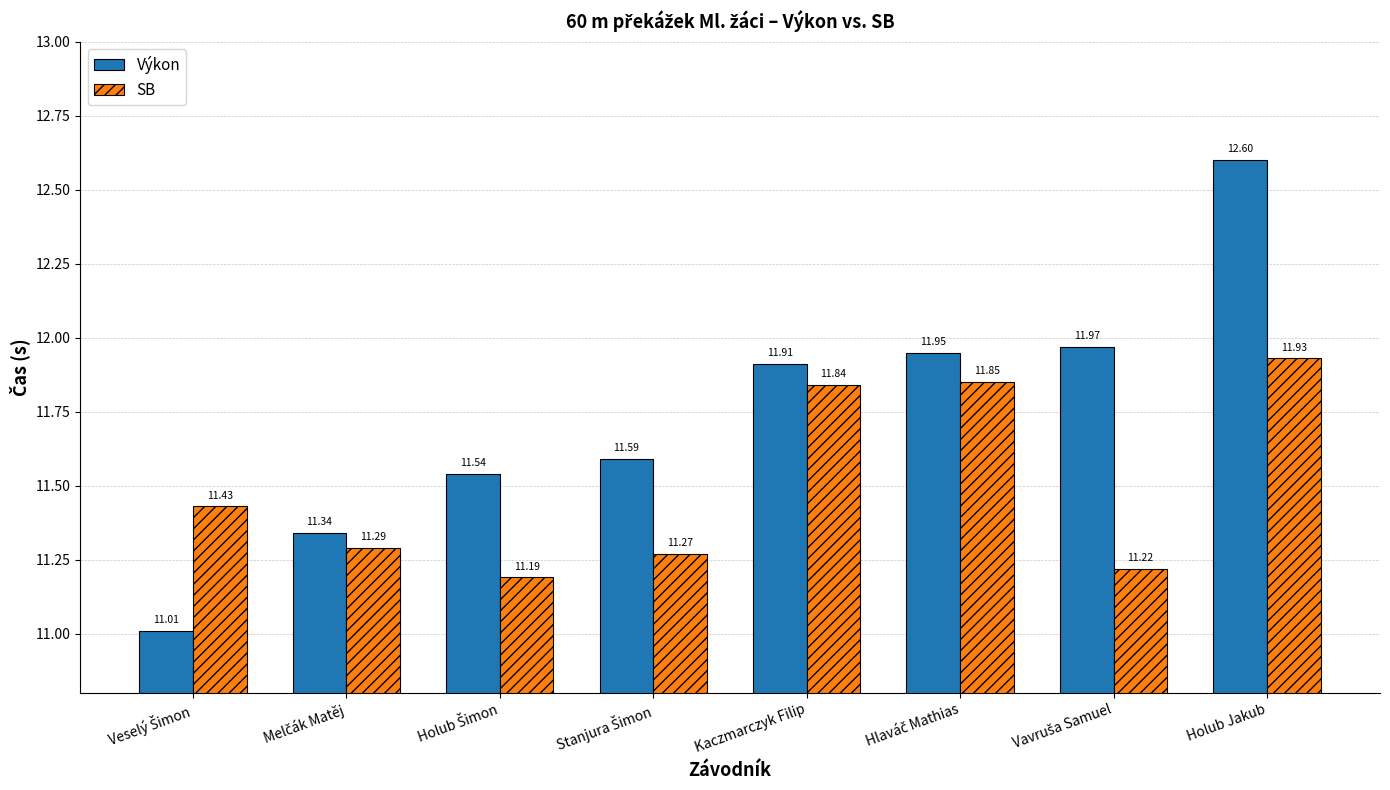

What is the total value across all series at Holub Jakub?

24.5